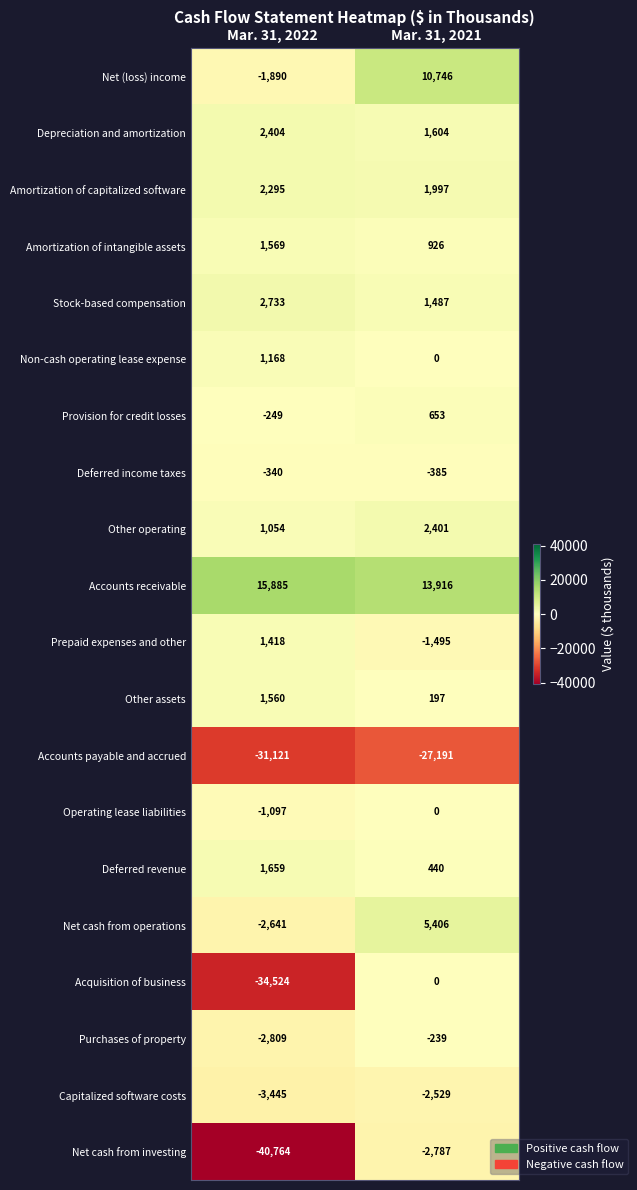

The Net cash from operations series shows -2641 at Mar. 31, 2022. True or false?

True